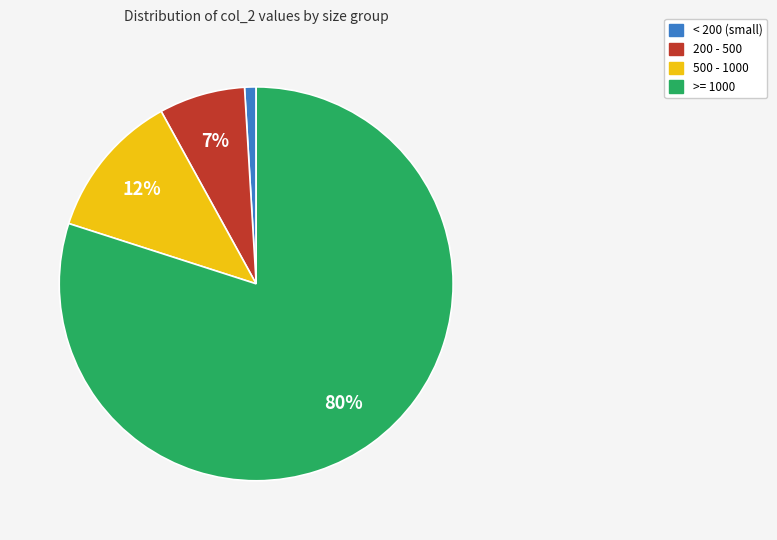

Does any single category account for the majority?

Yes